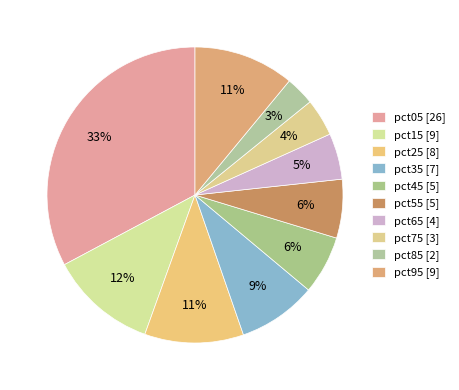

Count the number of slices in the pie.

10